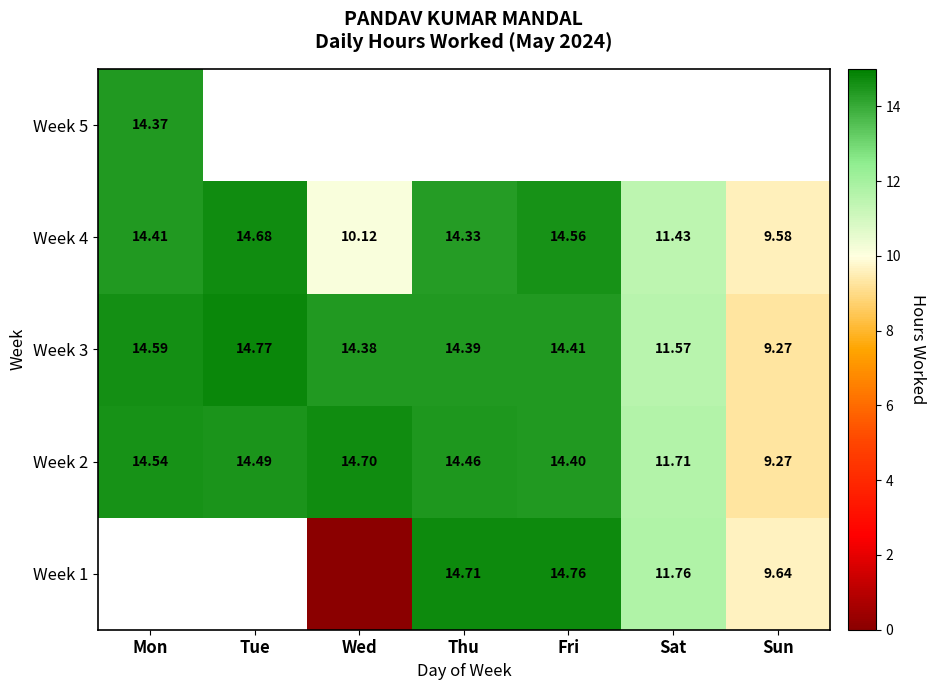

Read the Week 4 value at Sun.

9.6